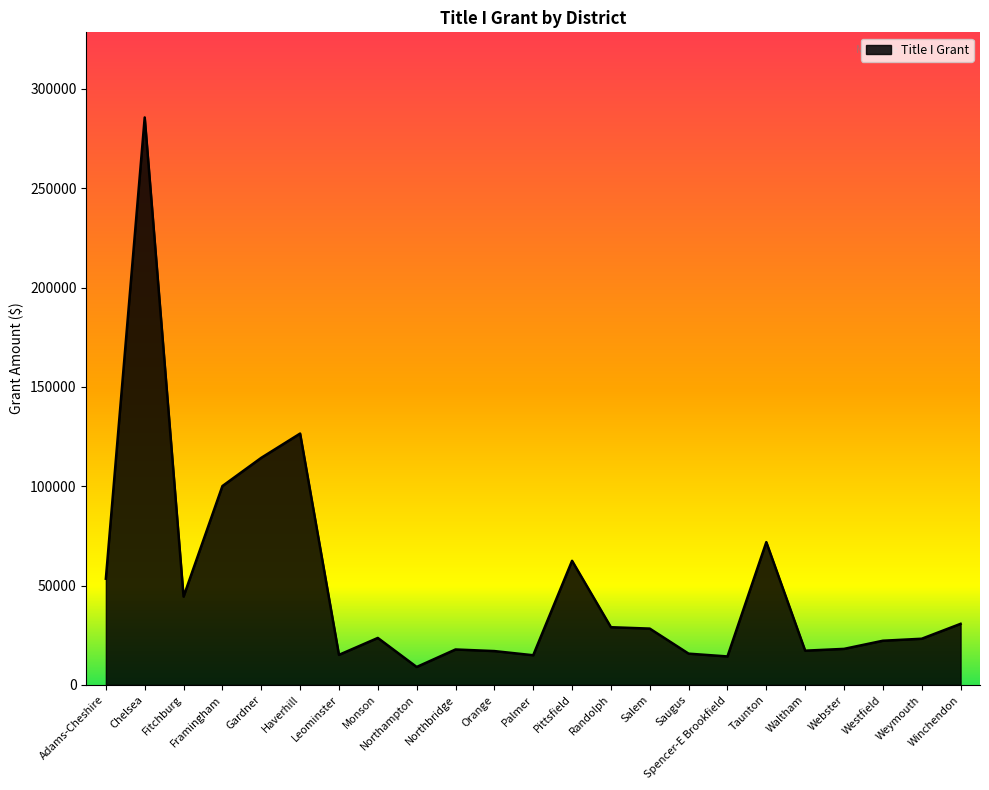

Does the chart have visible grid lines?

No